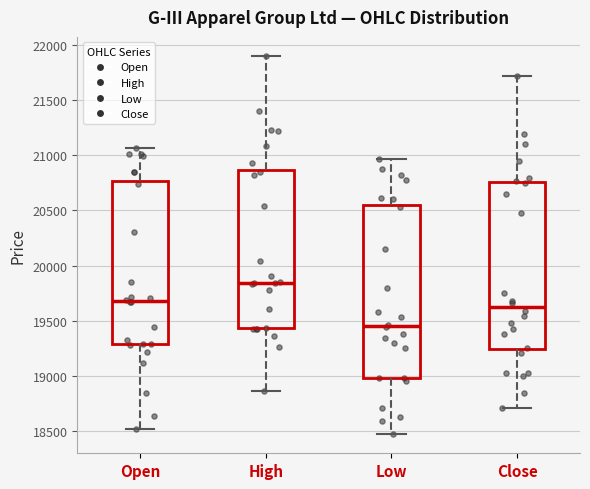

Where does the median line of the box for Low sit on the y-axis? The values are not printed on the chart, so give them approximately, as read against the axis.

19450